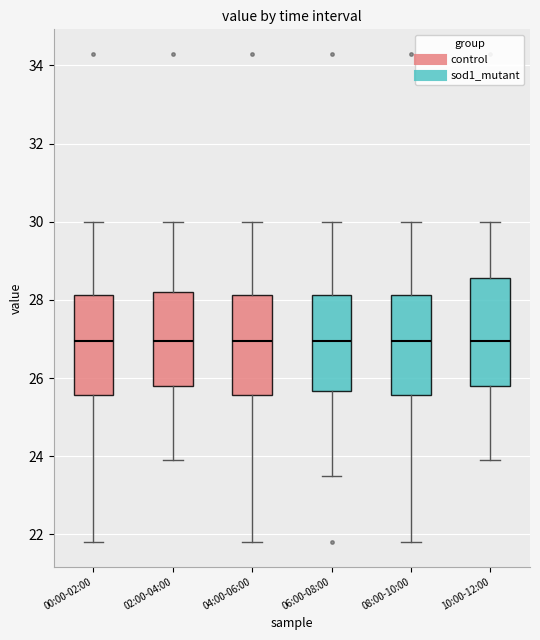

Where does the upper whisker of the box for 04:00-06:00 end on the y-axis? The values are not printed on the chart, so give them approximately, as read against the axis.

30.0